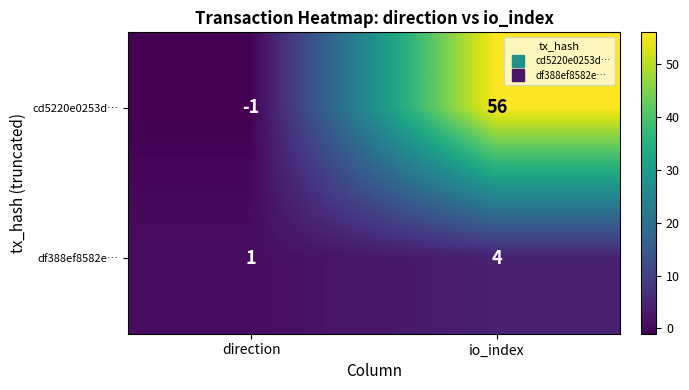

List the series in order of their overall mean, highest first.

cd5220e0253d…, df388ef8582e…